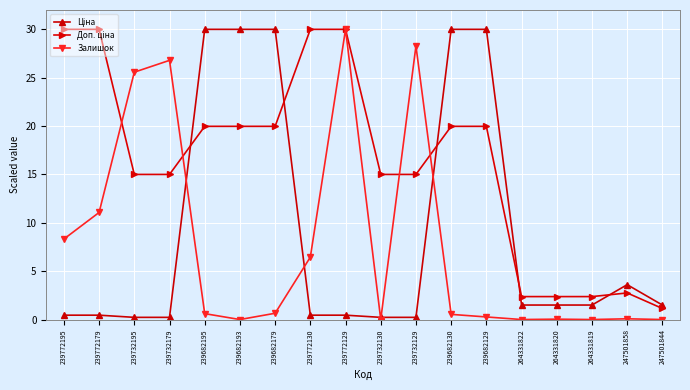

At which category does Залишок reach its first local peak?

239732179